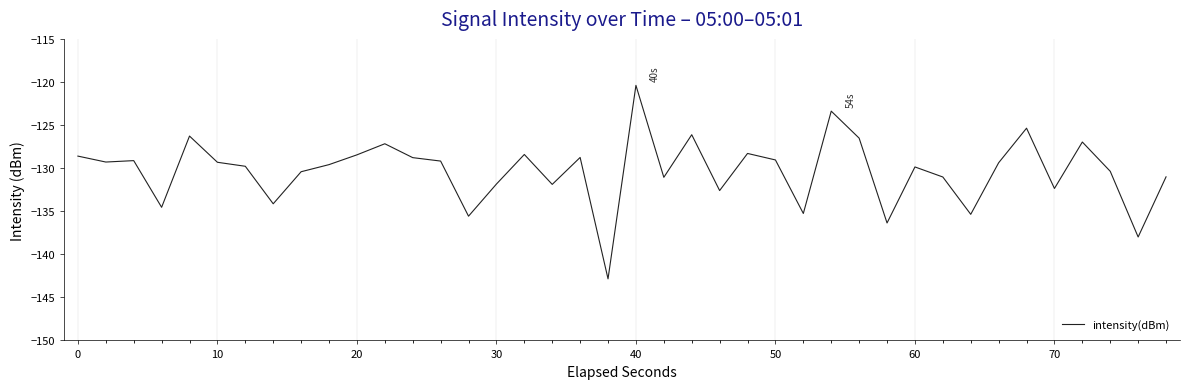

What is the greatest value displayed?

-120.4